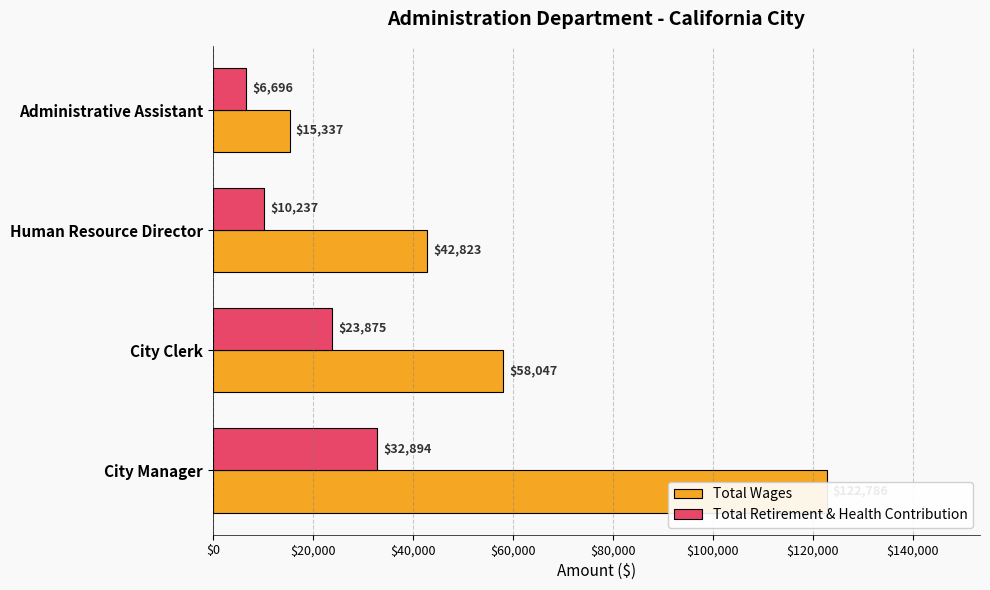

Rank the series by their average value, from highest to lowest.

Total Wages, Total Retirement & Health Contribution